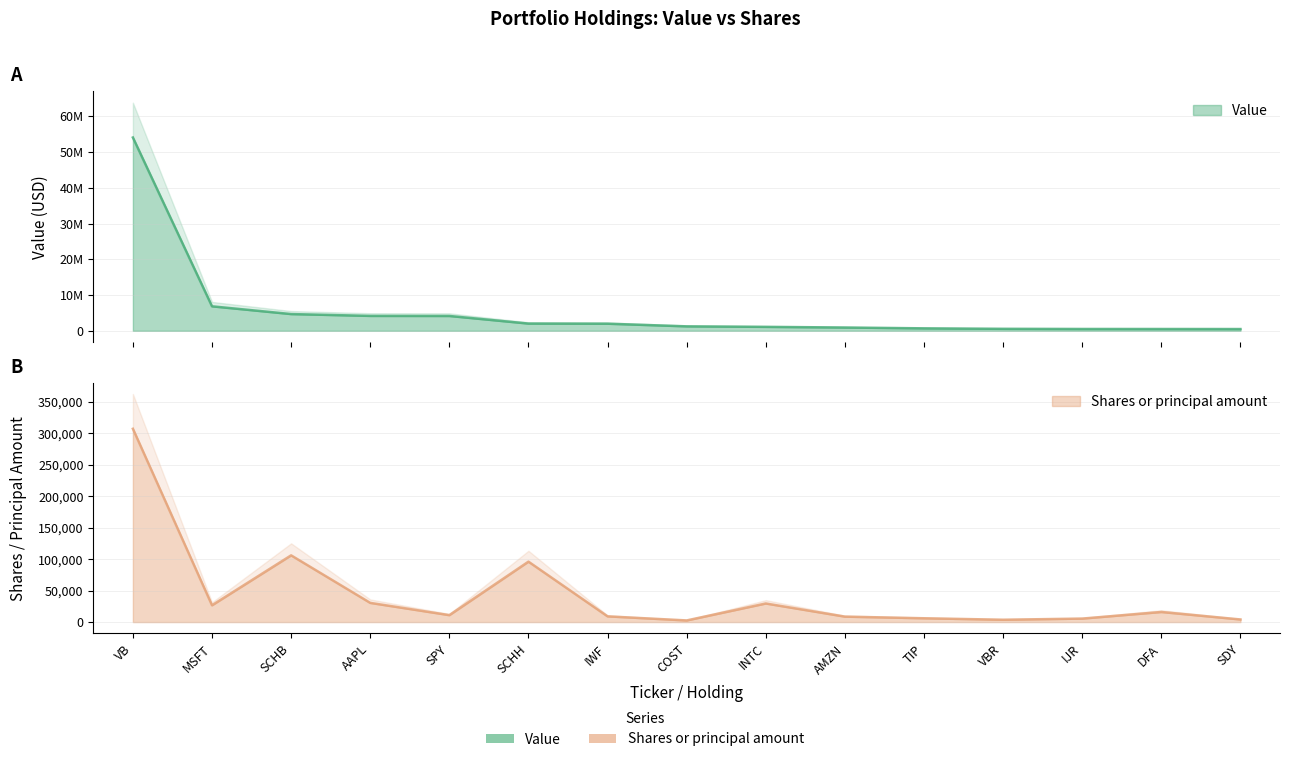

Is it true that Value equals 506000 at DFA?

True